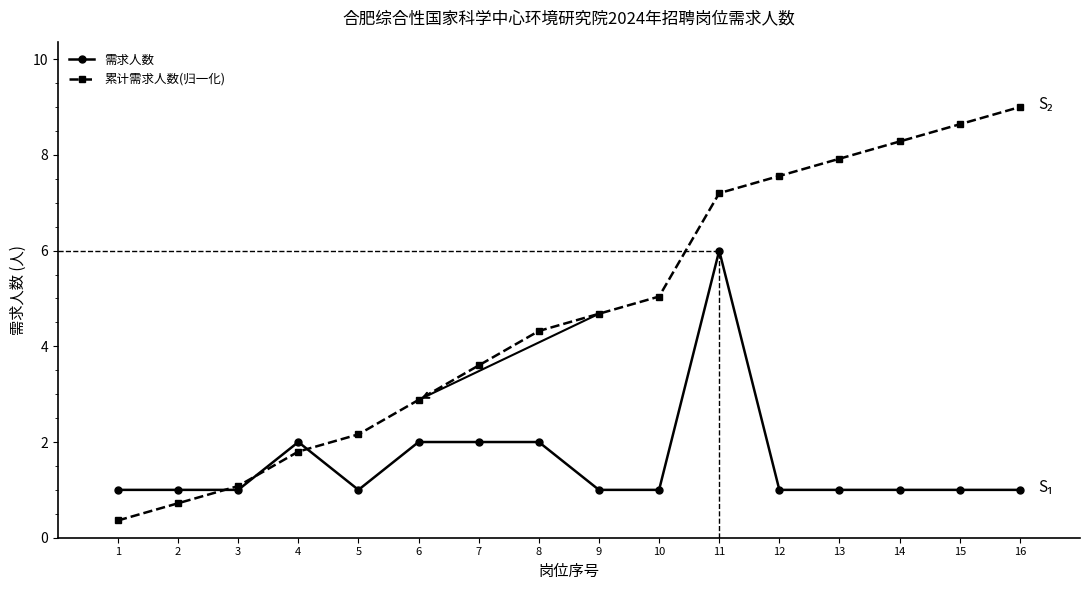

What is the greatest value displayed?

9.0